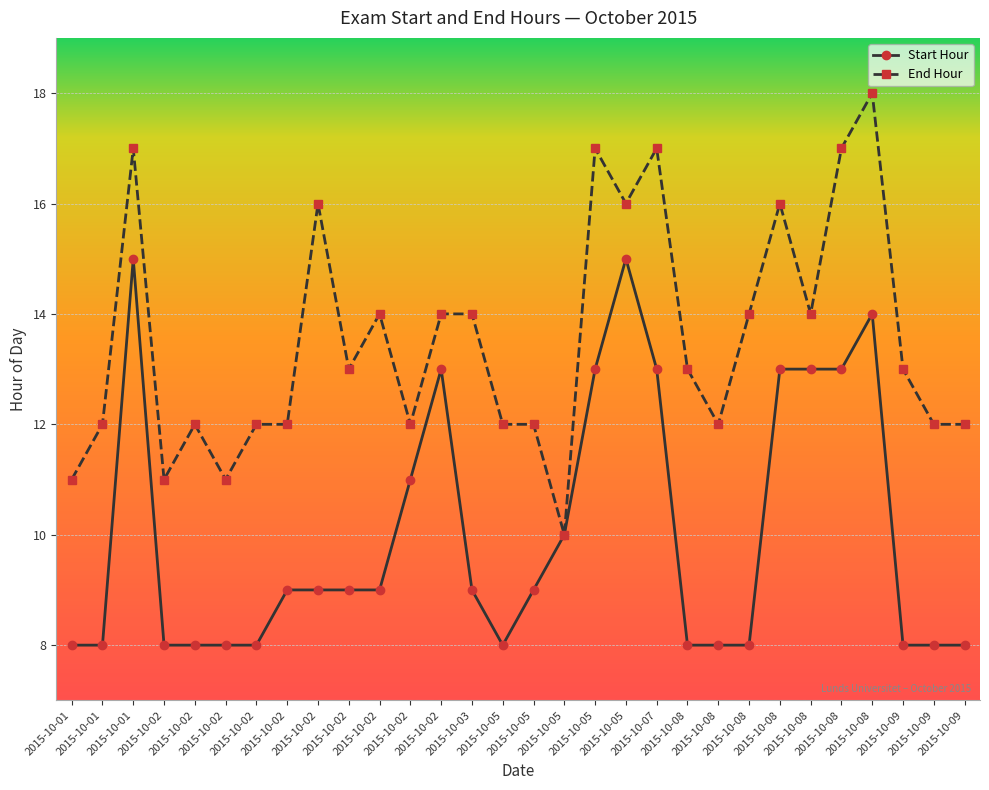

Between 2015-10-07 and 2015-10-08, which series saw the biggest shift?

Start Hour